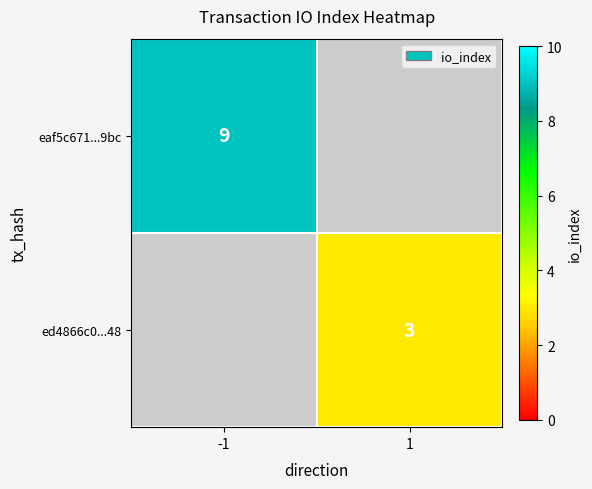

Which category has the highest value across all series?

-1